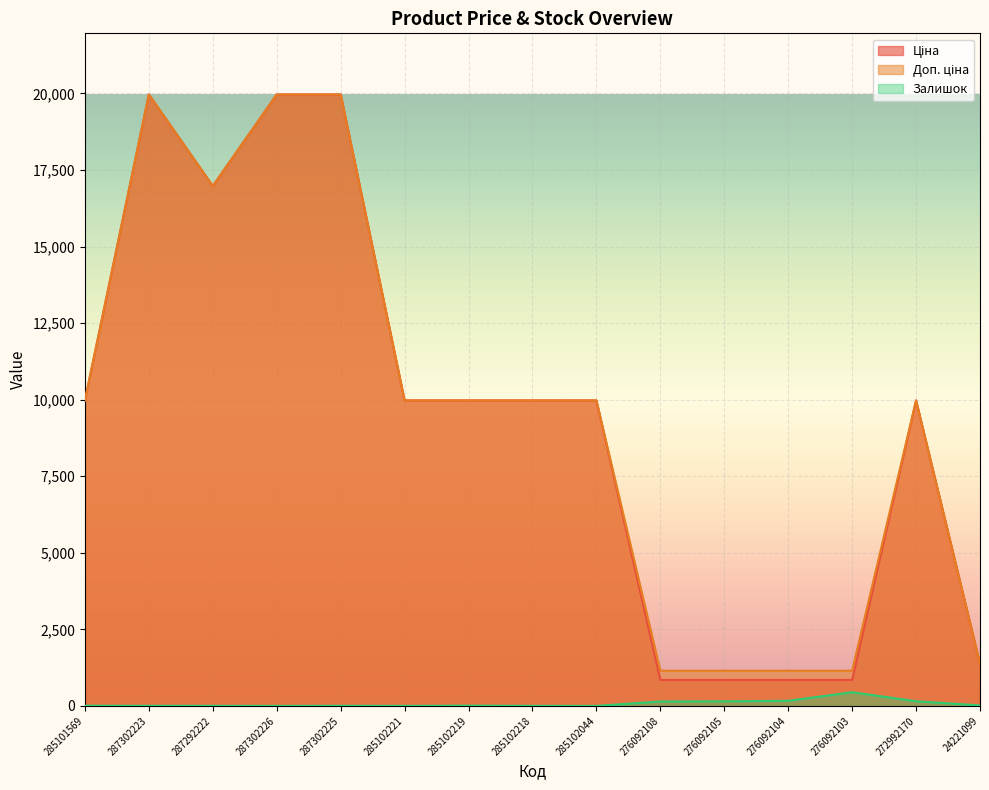

Where does the Ціна series first go above 9974?

285101569